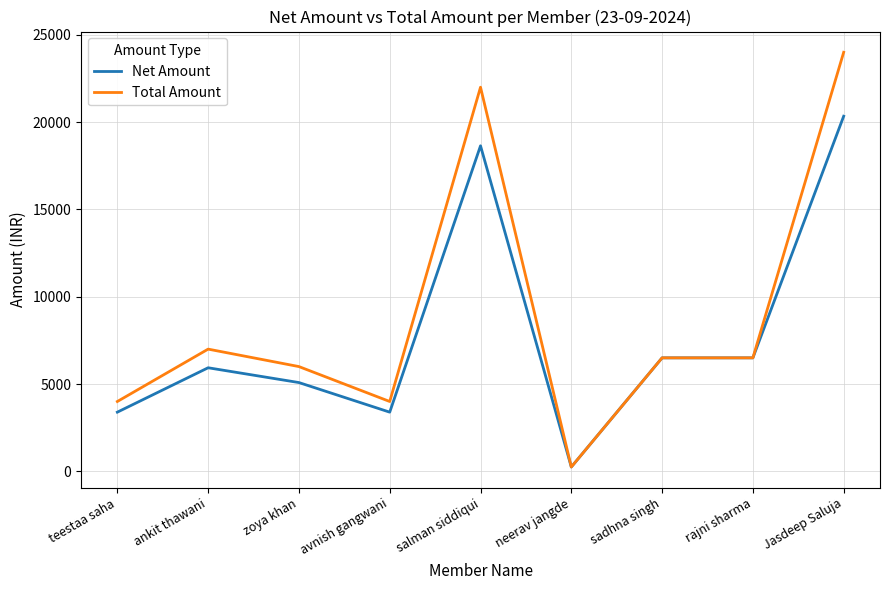

What is the sum of all Total Amount values?

80250.0